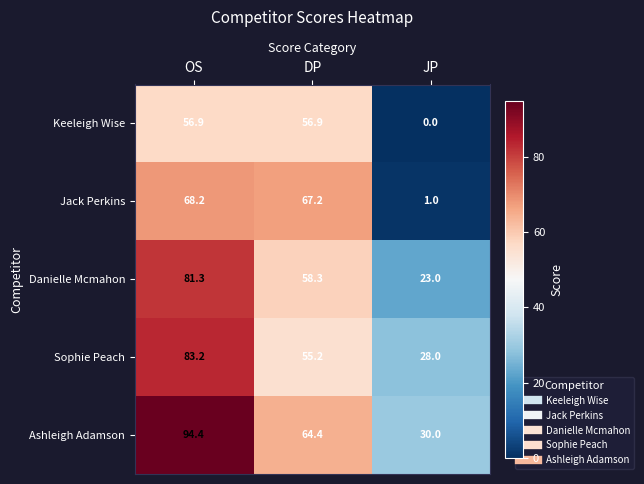

List the series in order of their peak value, highest first.

Ashleigh Adamson, Sophie Peach, Danielle Mcmahon, Jack Perkins, Keeleigh Wise